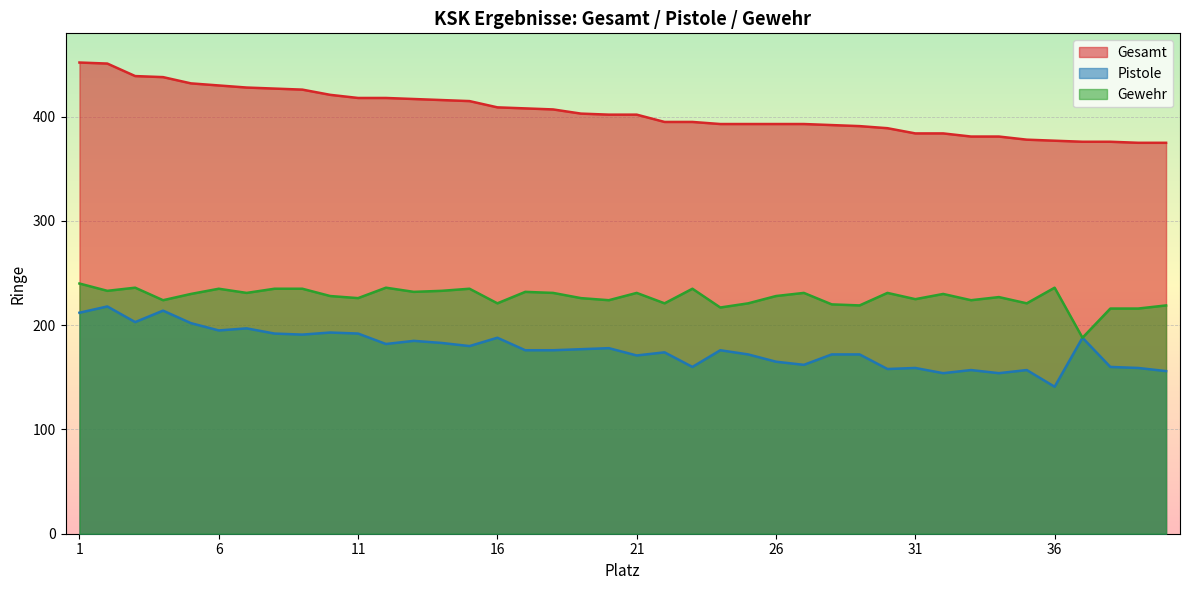

Between 11 and 5, which is larger?

5